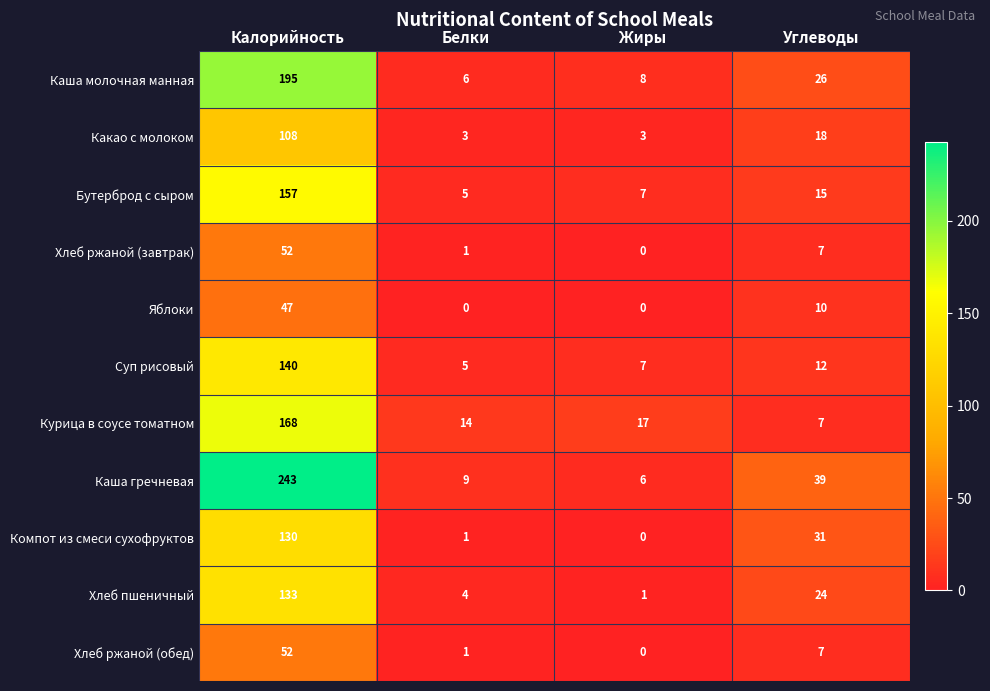

What is the total value across all series at Углеводы?

196